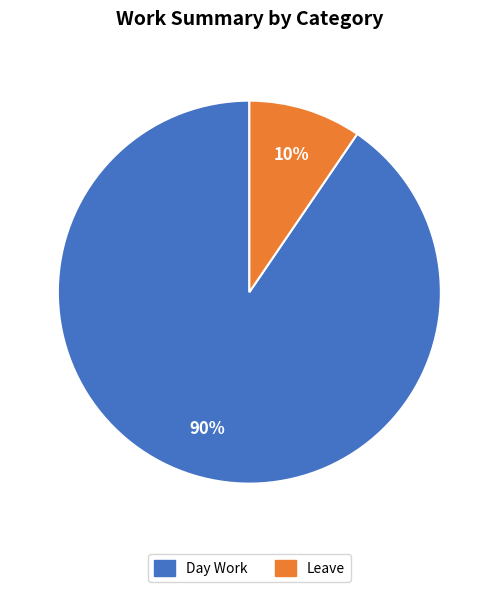

To the nearest percent, what is the average slice percentage?

50%